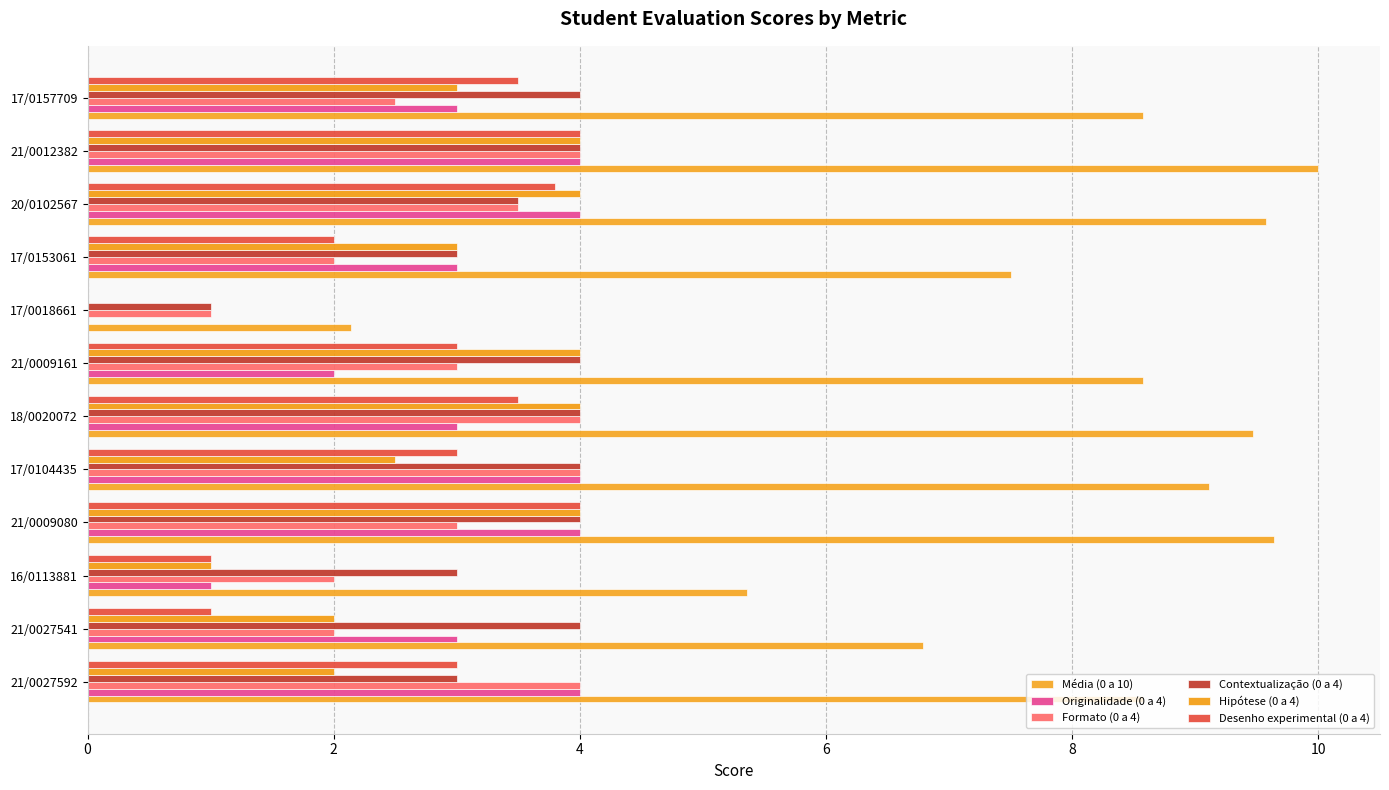

Count the Hipótese (0 a 4) values in the range 2 to 4.

10